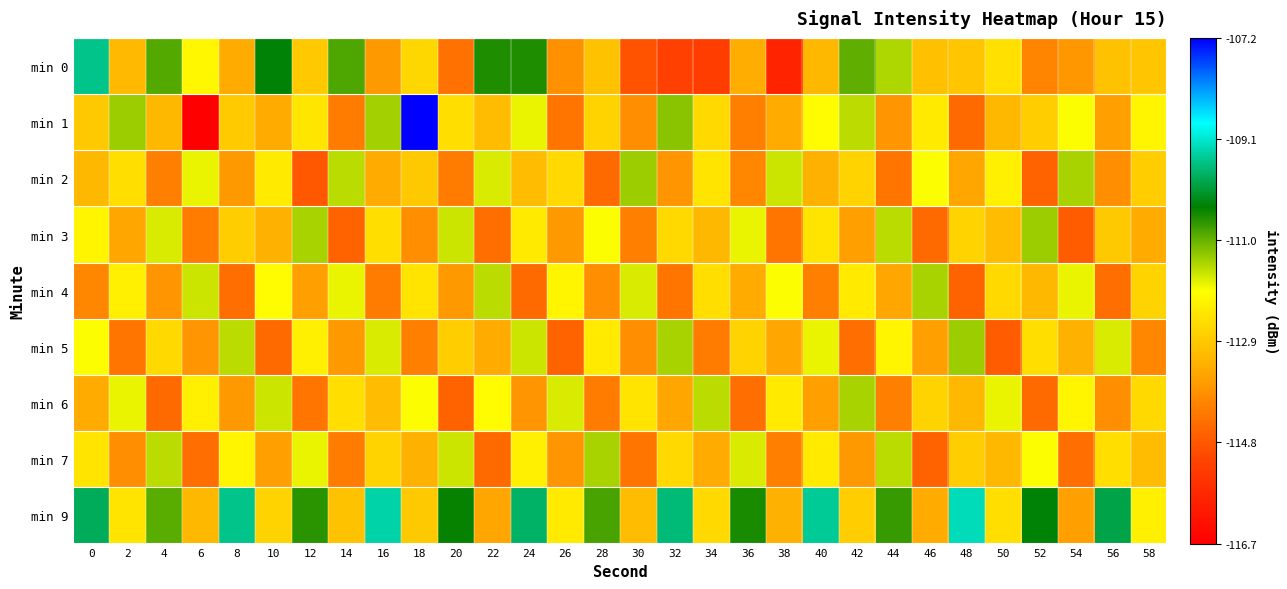

At 42, list the series in order from largest to smallest.

min 0, min 6, min 1, min 4, min 2, min 9, min 3, min 7, min 5